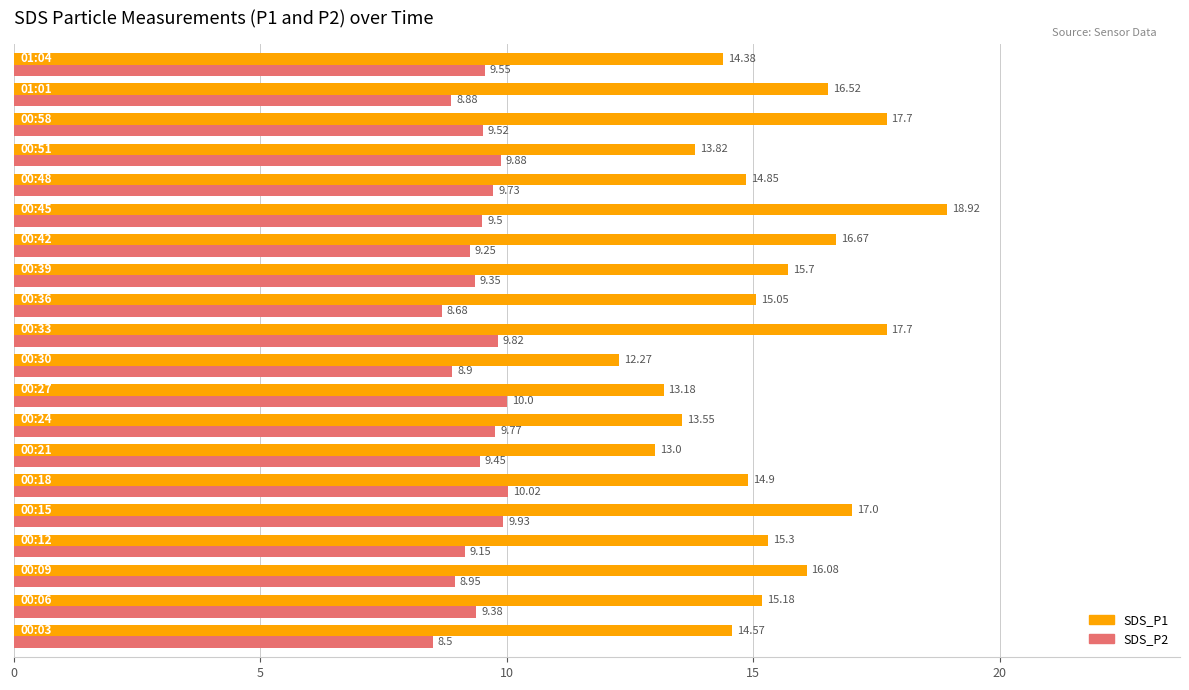

Which series has the largest range (max minus min)?

SDS_P1